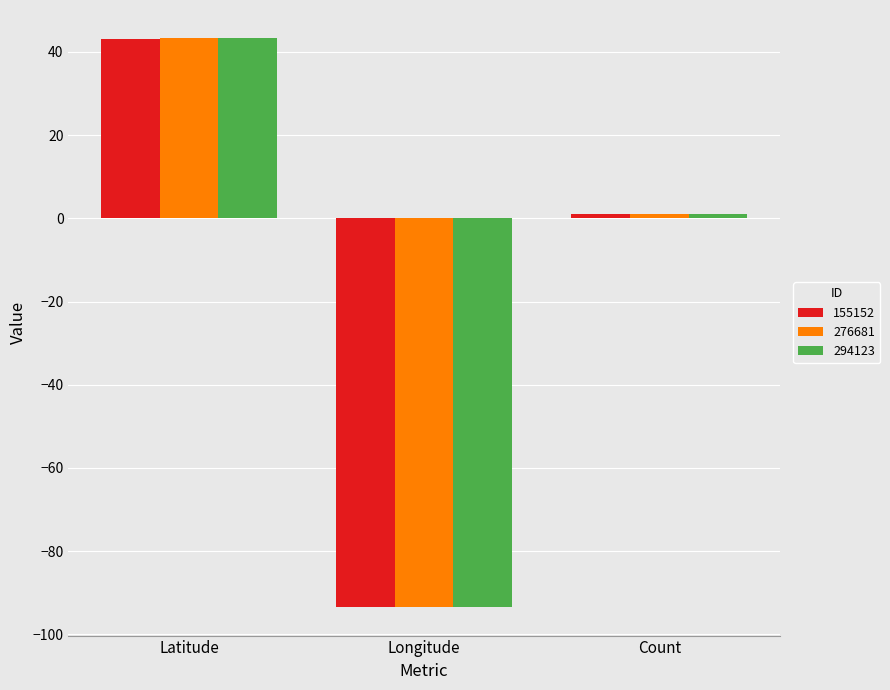

How many positive values does the 276681 series have?

2